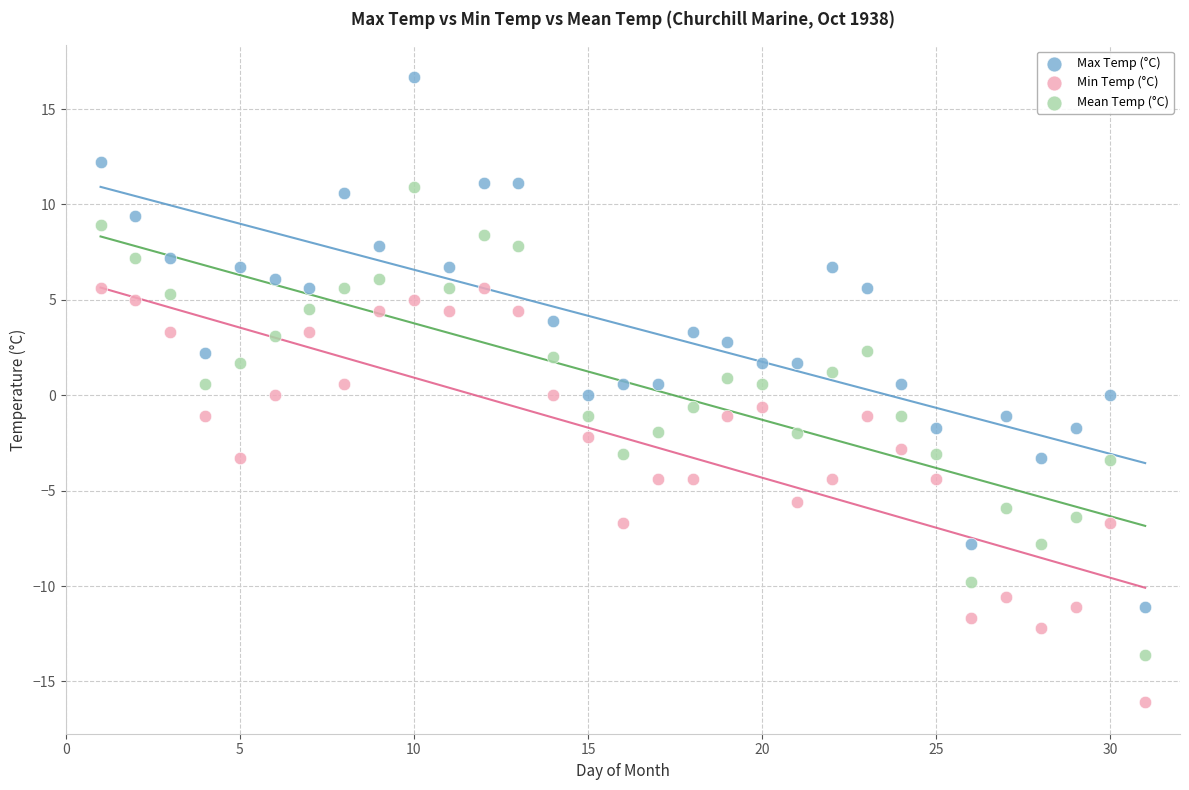

What is the X range (max minus min) for the scatter plot?

30.0